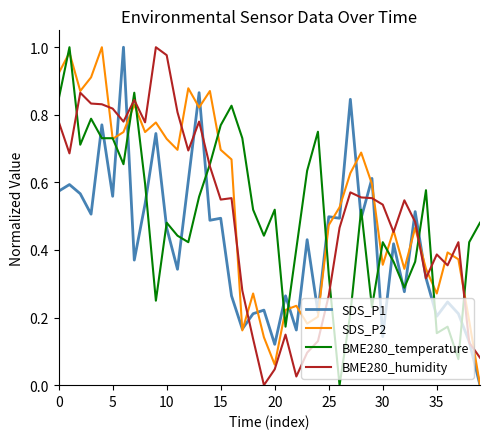

True or false: SDS_P1 and BME280_temperature intersect in this chart.

True